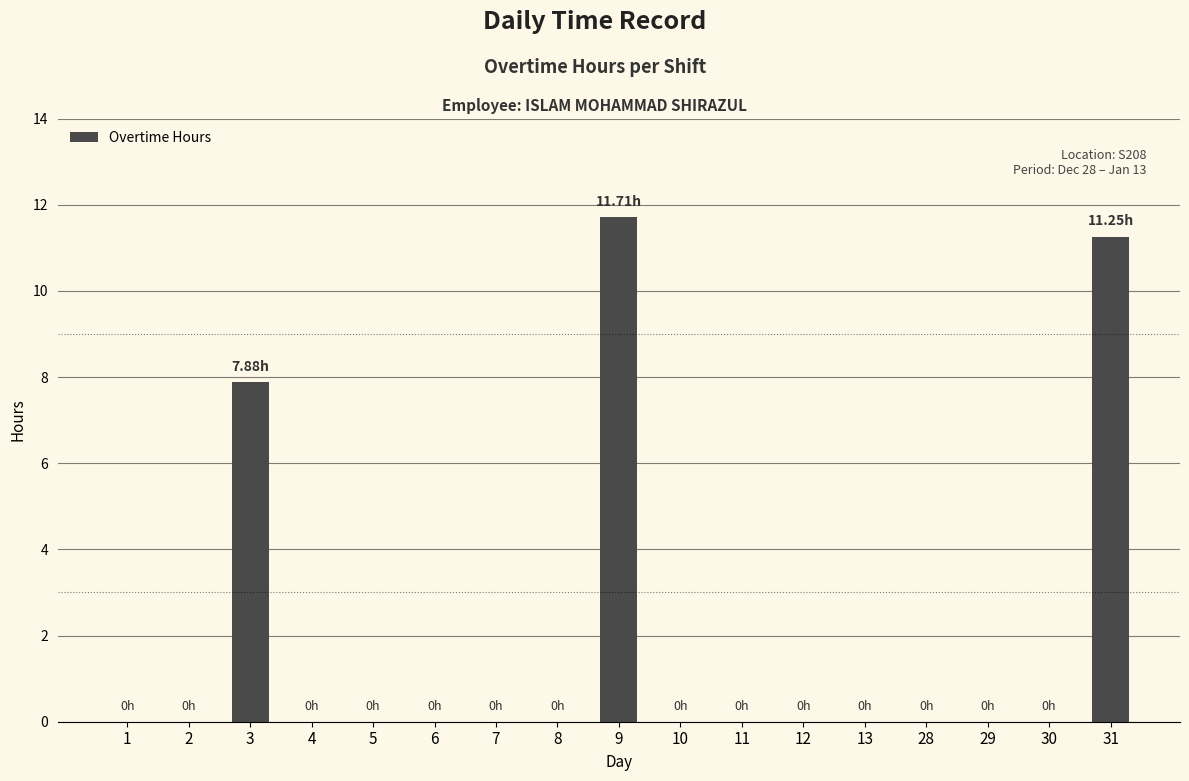

What is the change in value from 4 to 9?

+11.7